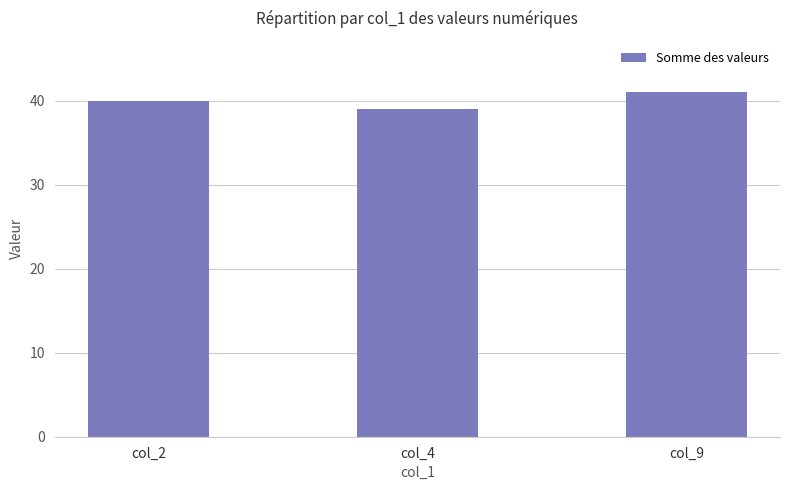

What is the average value?

40